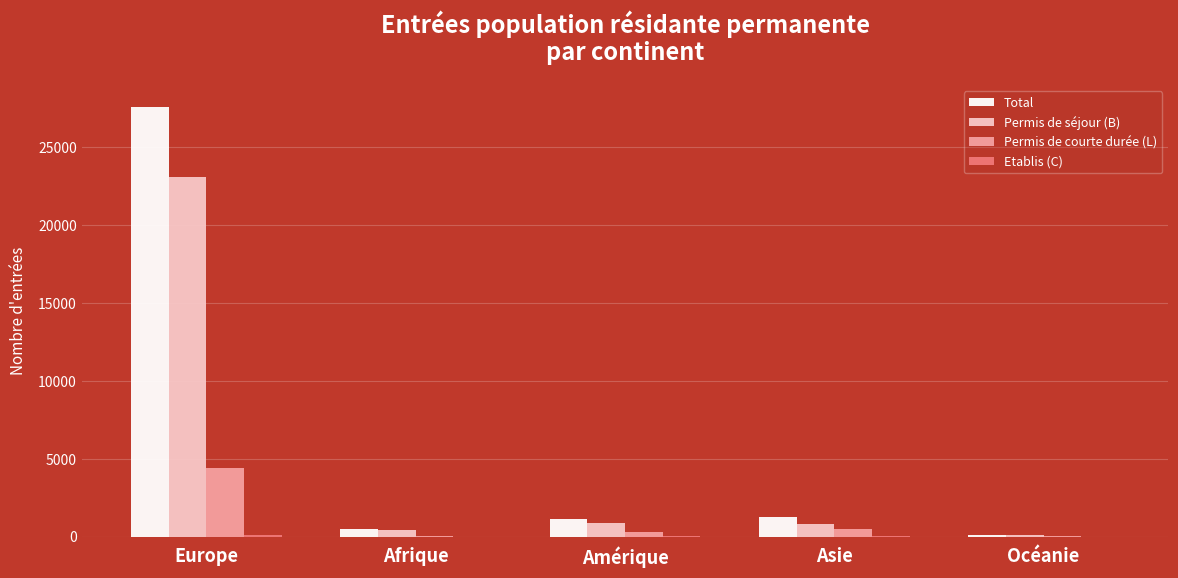

Which series has the widest spread of values?

Total